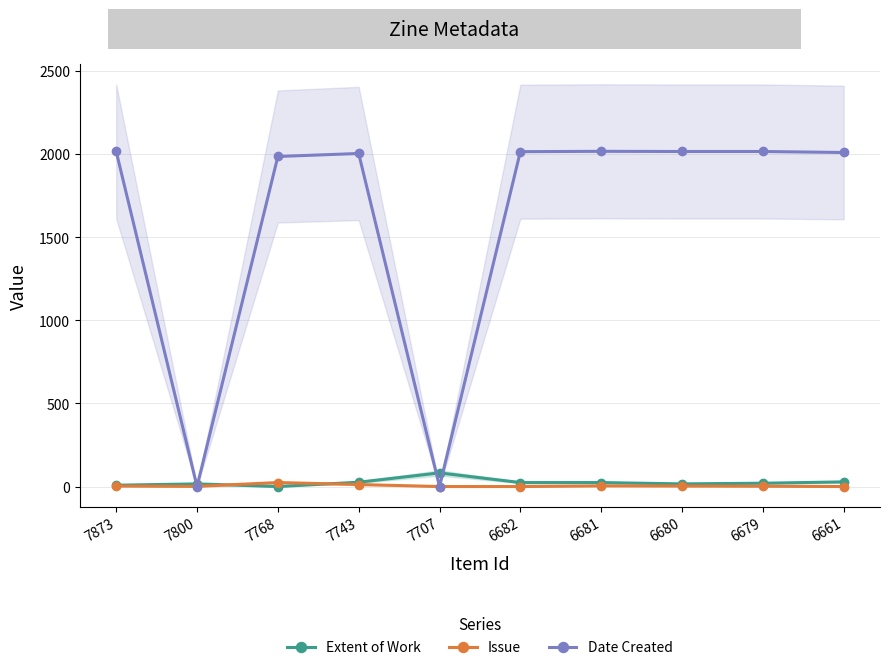

Reading right to left, extract all data points from this chart.

Extent of Work: 28	20	16	24	24	82	26	0	16	8
Issue: 0	2	3	4	0	0	12	24	1	3
Date Created: 2010	2016	2016	2017	2015	0	2004	1986	0	2016